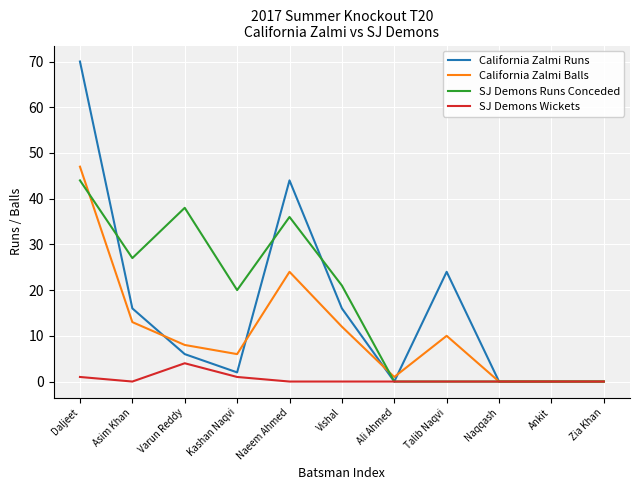

True or false: SJ Demons Wickets has a value of 1 at Varun Reddy.

False